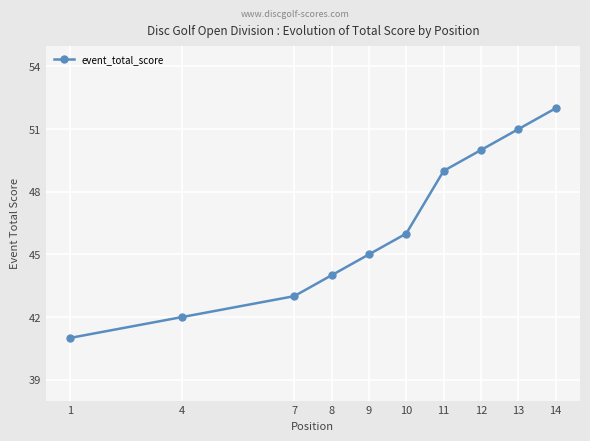

Between 13 and 9, which is larger?

13